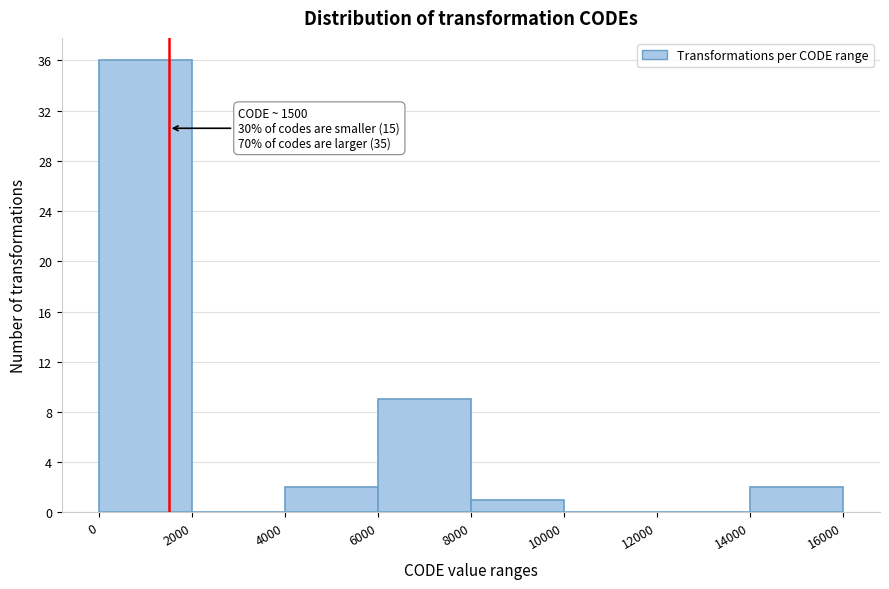

Which range on the x-axis has the tallest bar?

0 to 2000